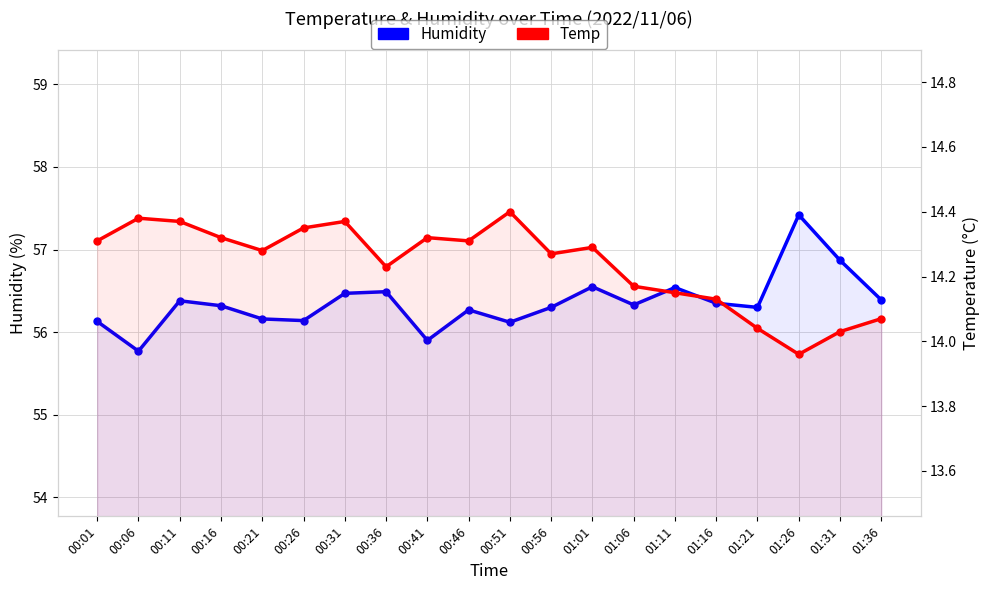

Count the number of categories in the chart.

20